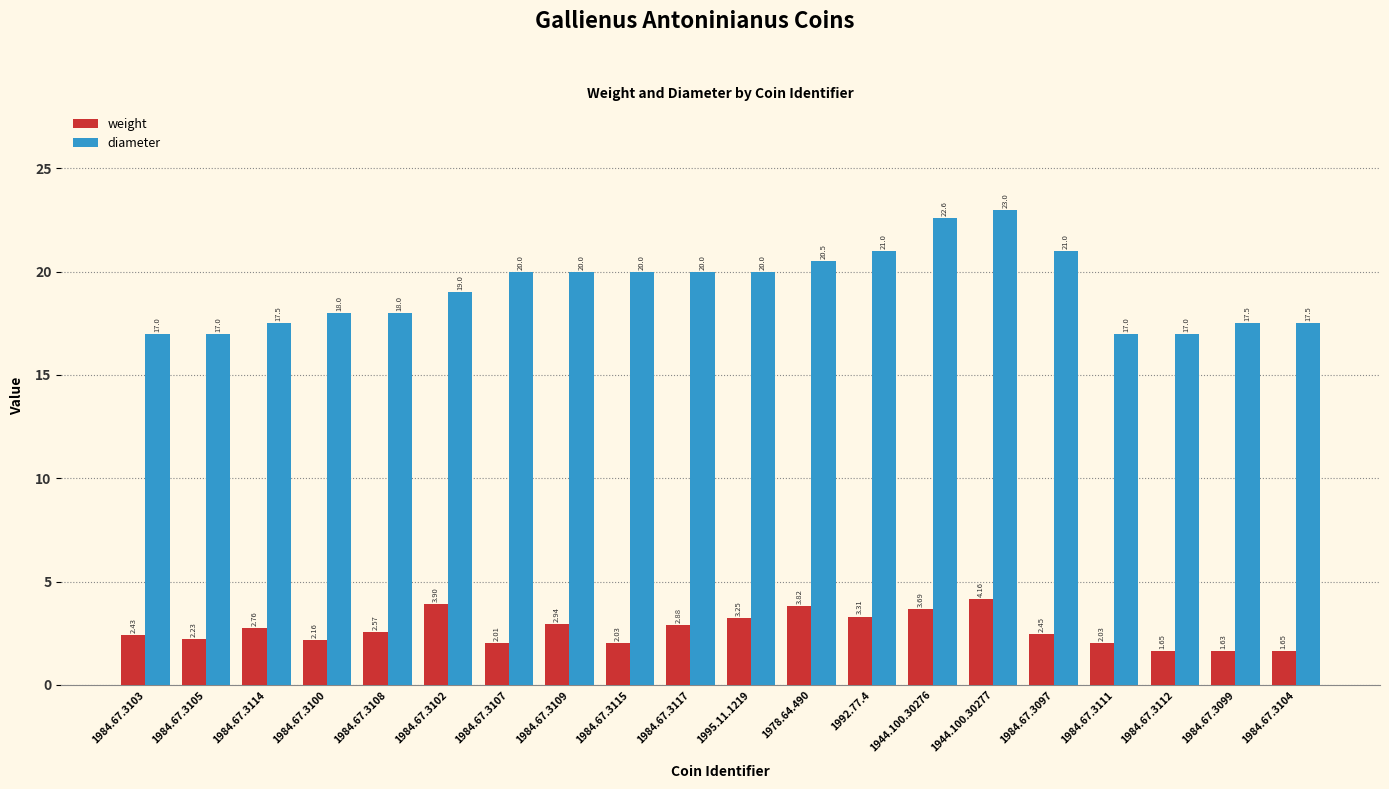

Which series has the widest spread of values?

diameter